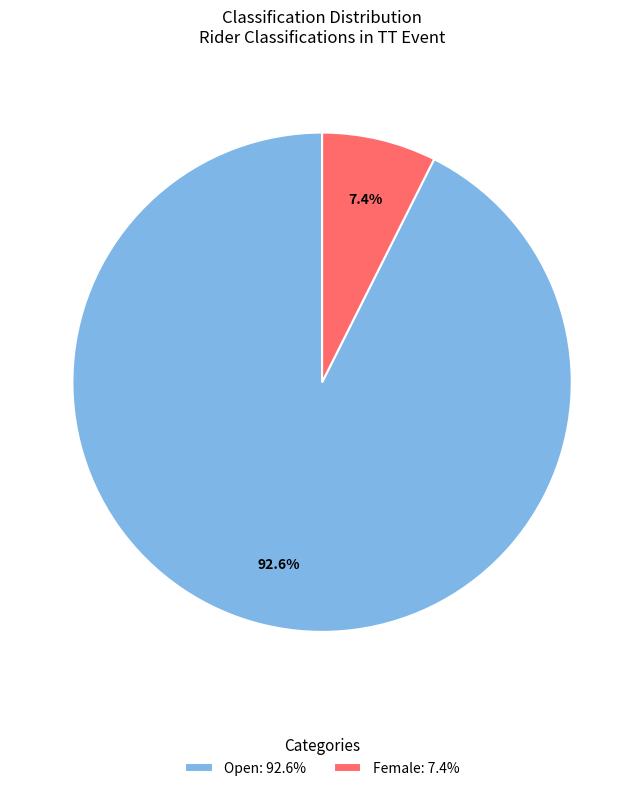

Which category has the smallest portion of the pie?

Female: 7.4%